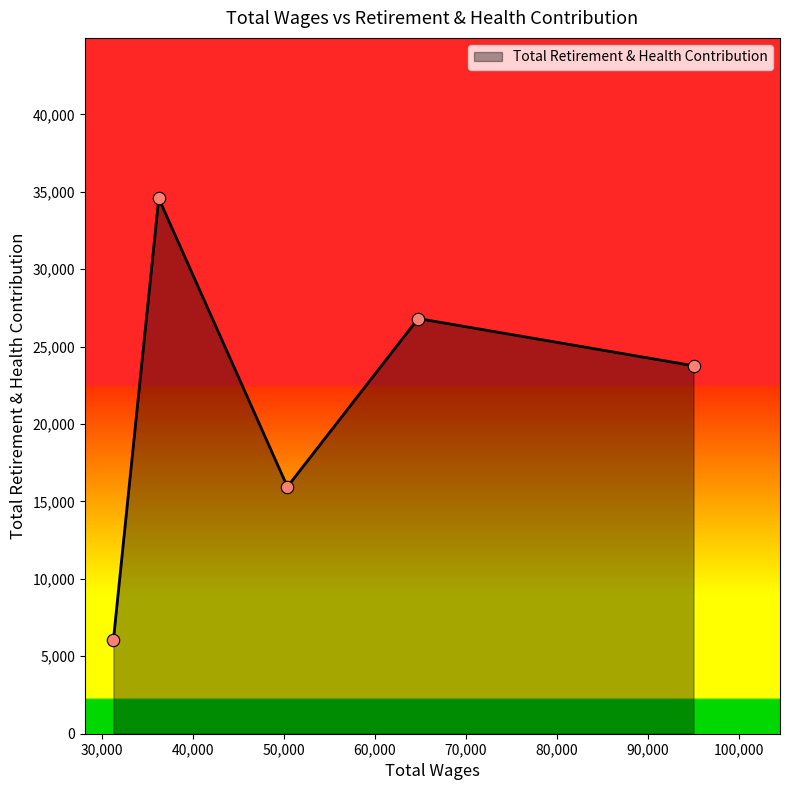

How many interior local valleys (lower than both neighbors) does the data have?

1